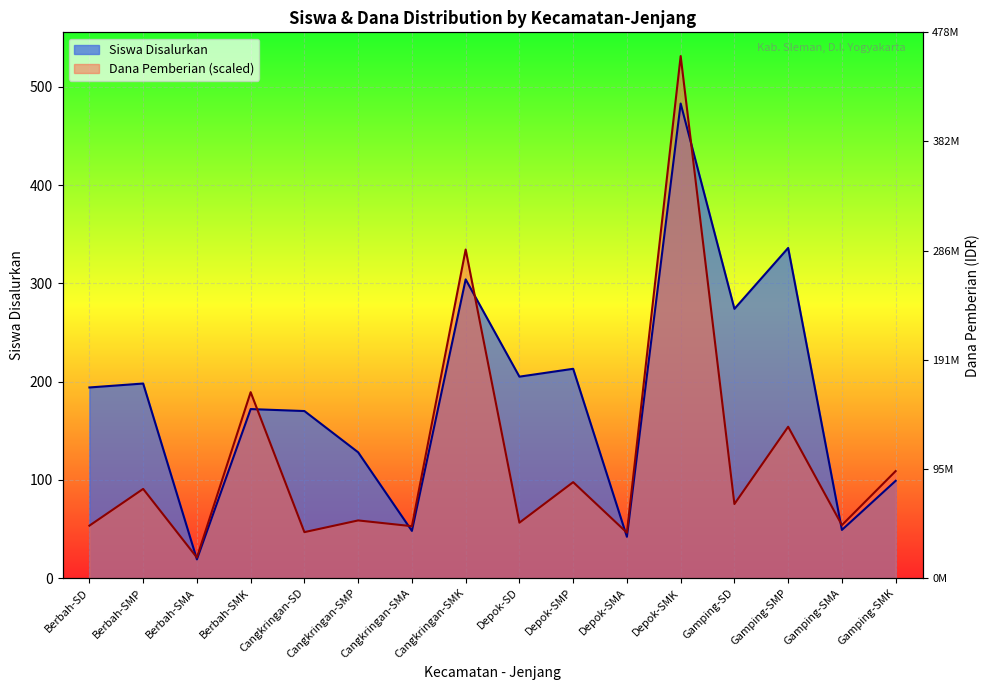

At which category does the chart reach its peak across all series?

Depok-SMK